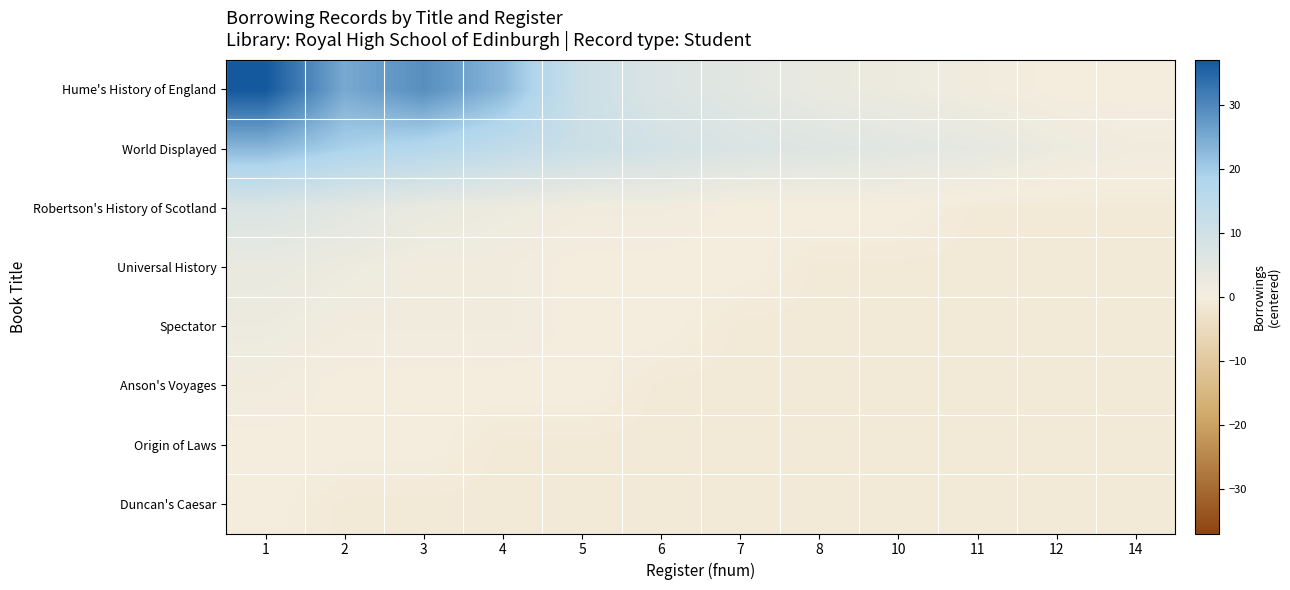

Reading left to right, extract all data points from this chart.

Hume's History of England: 1=37	2=25	3=29	4=23	5=11	6=7	7=5	8=3	10=2	11=1	12=0	14=0
World Displayed: 1=23	2=19	3=17	4=14	5=11	6=9	7=7	8=6	10=5	11=4	12=2	14=1
Robertson's History of Scotland: 1=7	2=5	3=3	4=2	5=1	6=1	7=0	8=0	10=0	11=-1	12=-1	14=-1
Universal History: 1=3	2=2	3=1	4=1	5=0	6=0	7=0	8=-1	10=-1	11=-1	12=-1	14=-1
Spectator: 1=2	2=1	3=1	4=1	5=0	6=0	7=-1	8=-1	10=-1	11=-1	12=-1	14=-1
Anson's Voyages: 1=1	2=0	3=0	4=0	5=0	6=-1	7=-1	8=-1	10=-1	11=-1	12=-1	14=-1
Origin of Laws: 1=0	2=0	3=0	4=-1	5=-1	6=-1	7=-1	8=-1	10=-1	11=-1	12=-1	14=-1
Duncan's Caesar: 1=0	2=-1	3=-1	4=-1	5=-1	6=-1	7=-1	8=-1	10=-1	11=-1	12=-1	14=-1